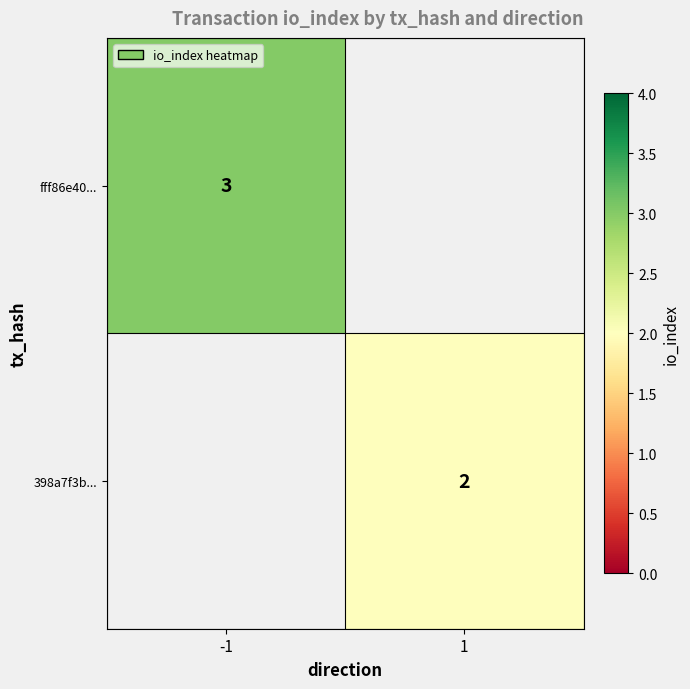

The 398a7f3b... series shows 3 at 1. True or false?

False